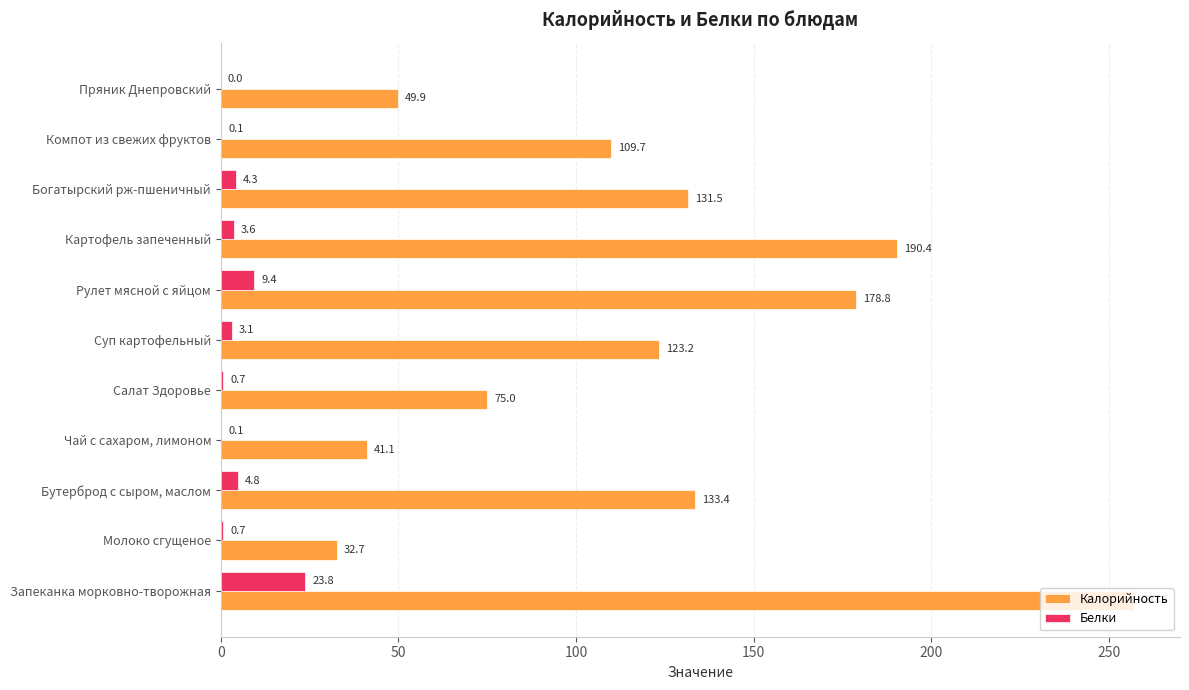

At which category is the sum across all series the highest?

Запеканка морковно-творожная